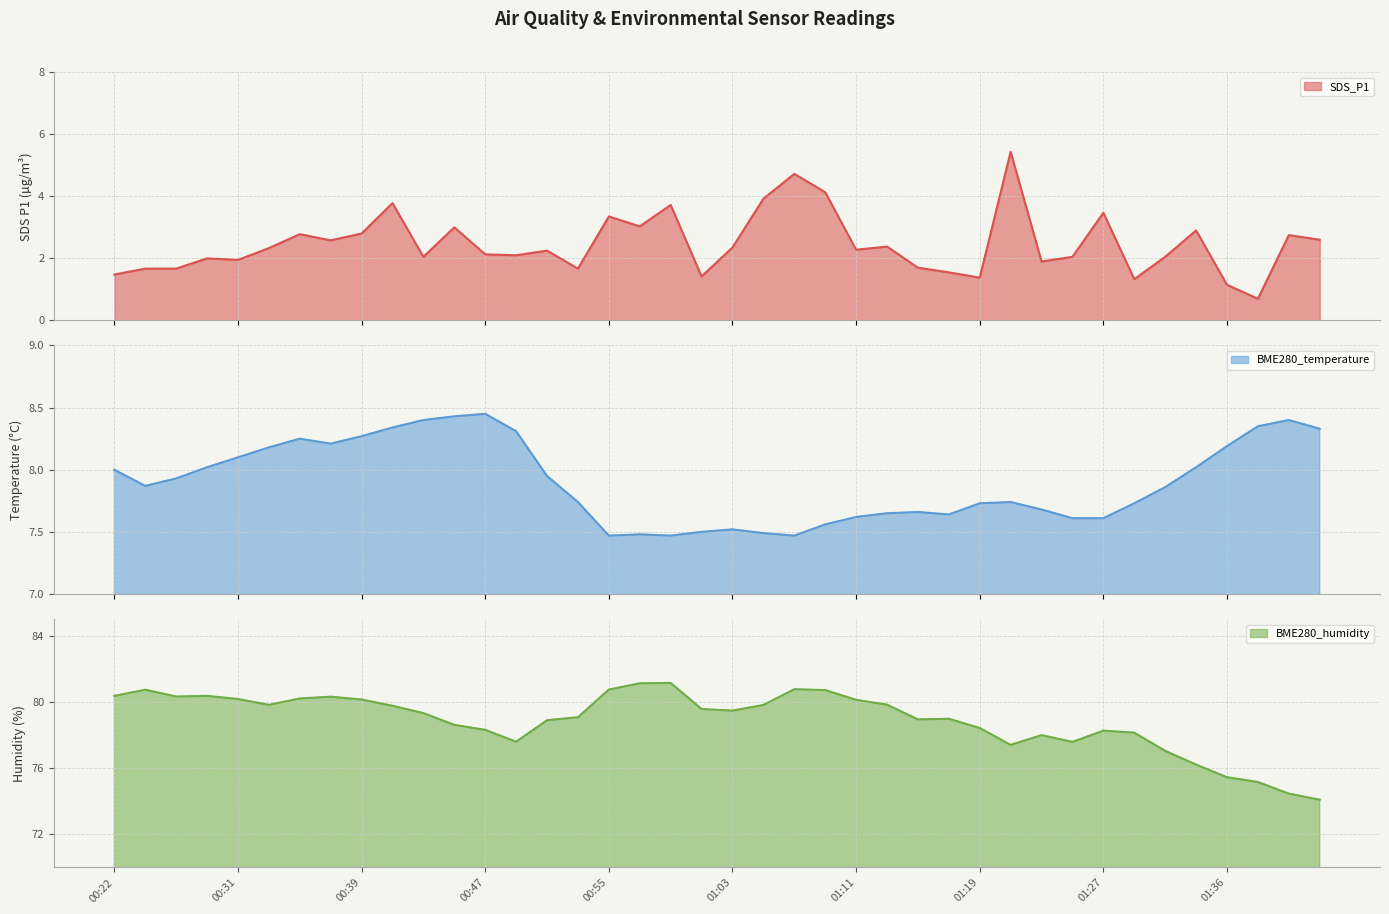

Between 00:28 and 01:03, which is larger?

01:03